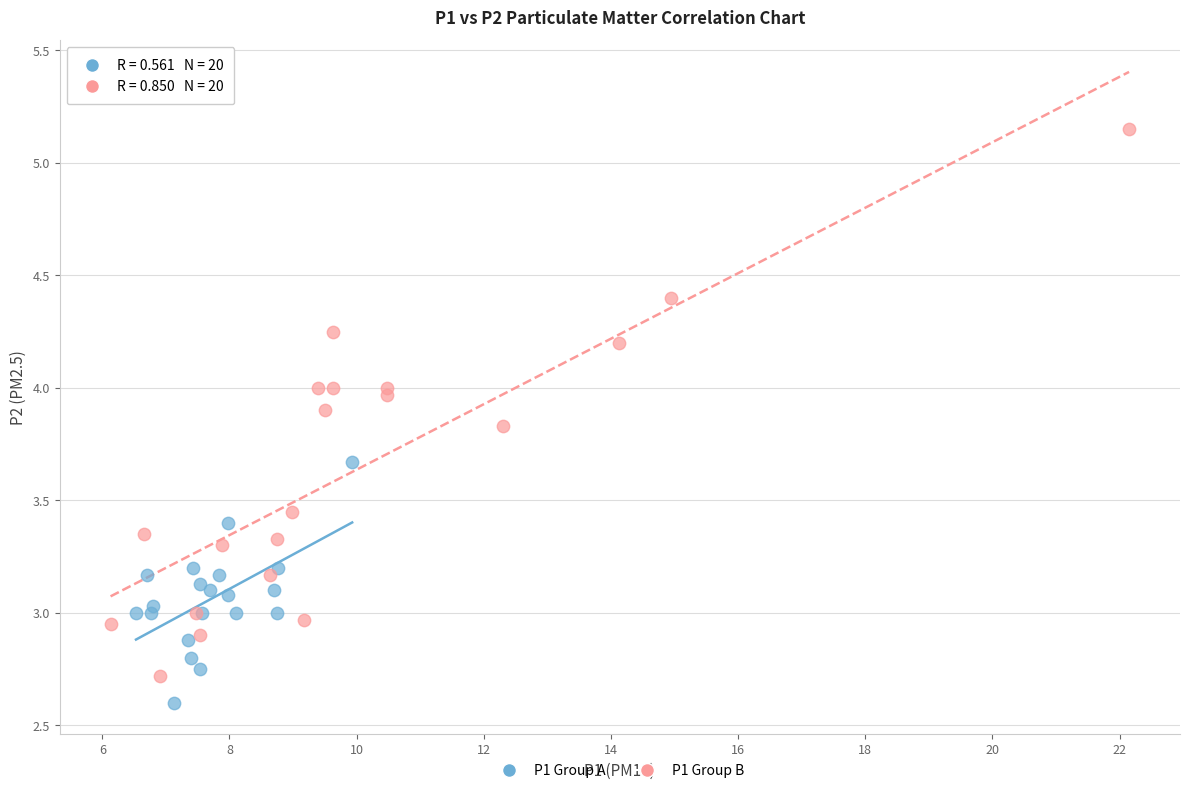

Which series has the widest spread of Y values?

P1 Group B